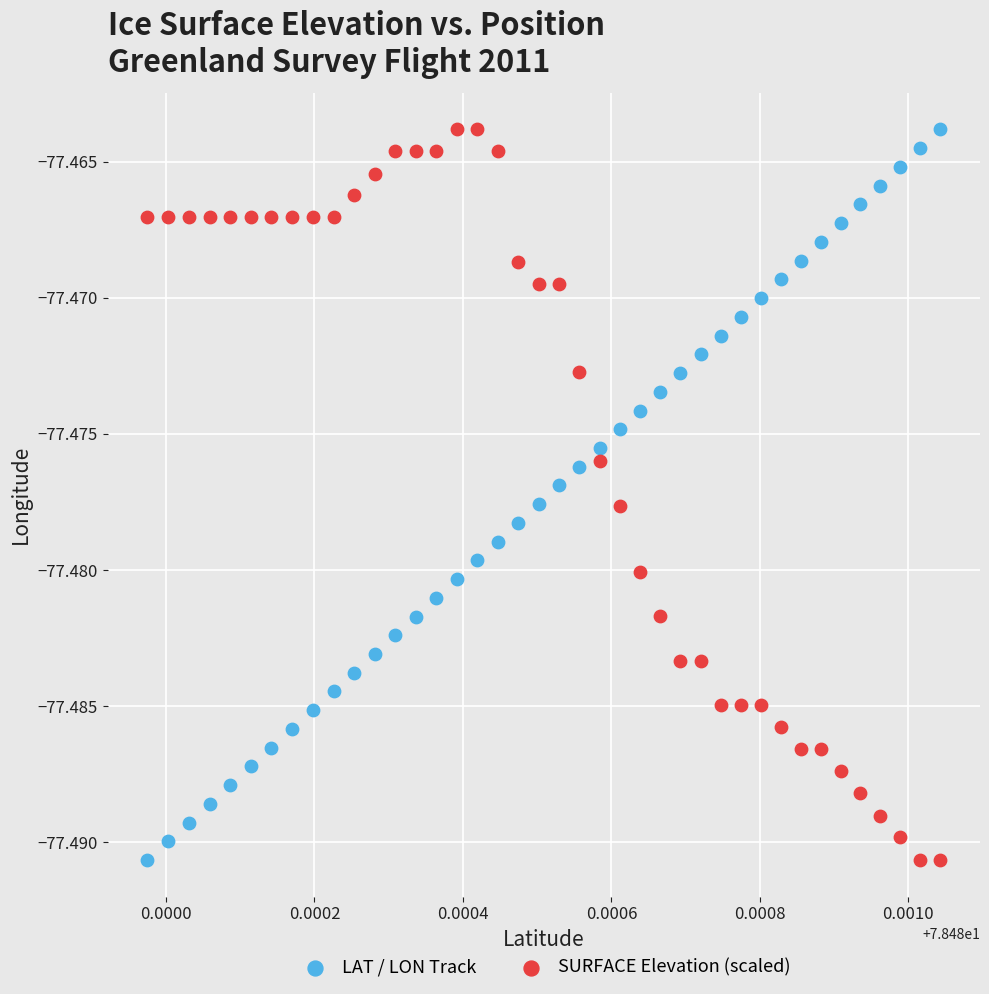

What are all the series names shown in the legend?

LAT / LON Track, SURFACE Elevation (scaled)